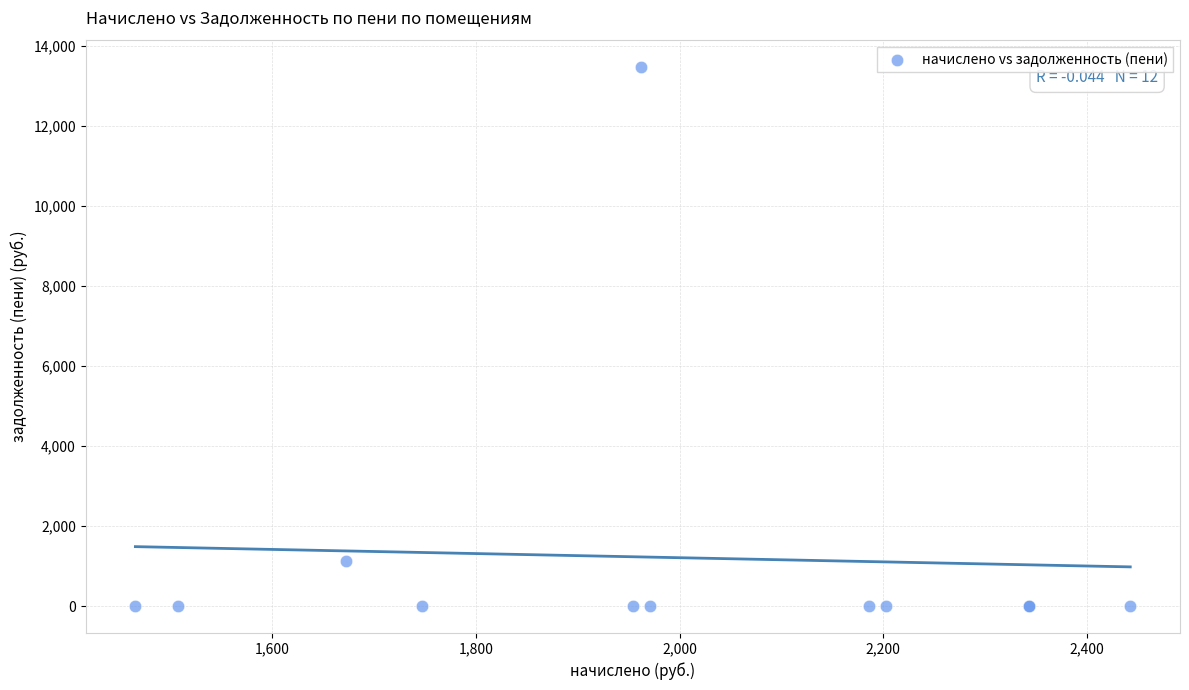

What Y value in the scatter plot is closest to 6736?

1115.0